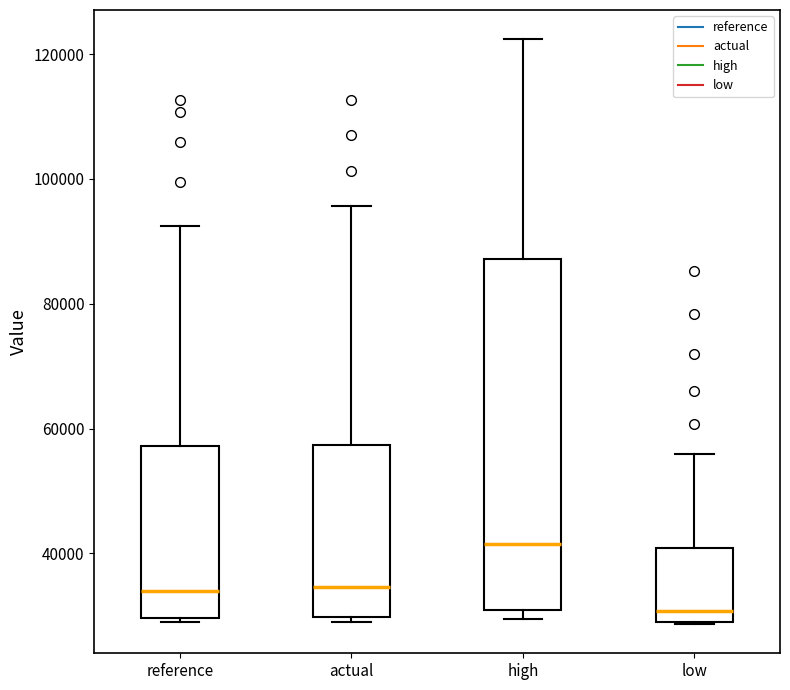

Comparing the boxes themselves (not the whiskers), which one is the tallest?

high